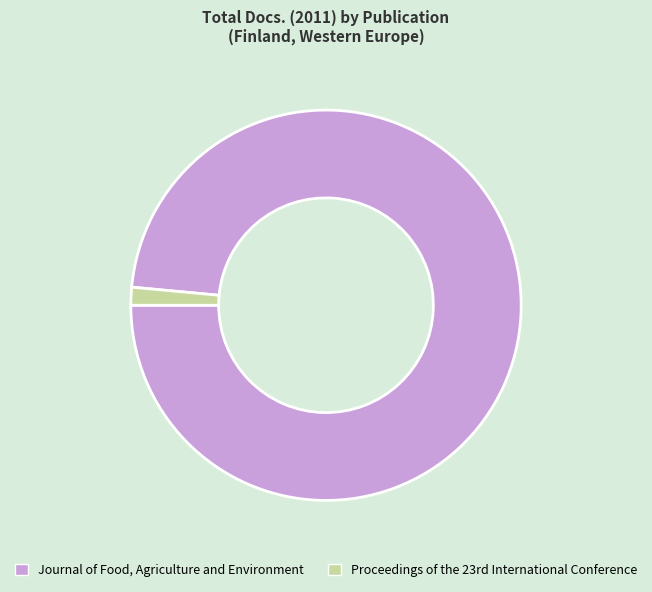

How many slices are in this pie chart?

2